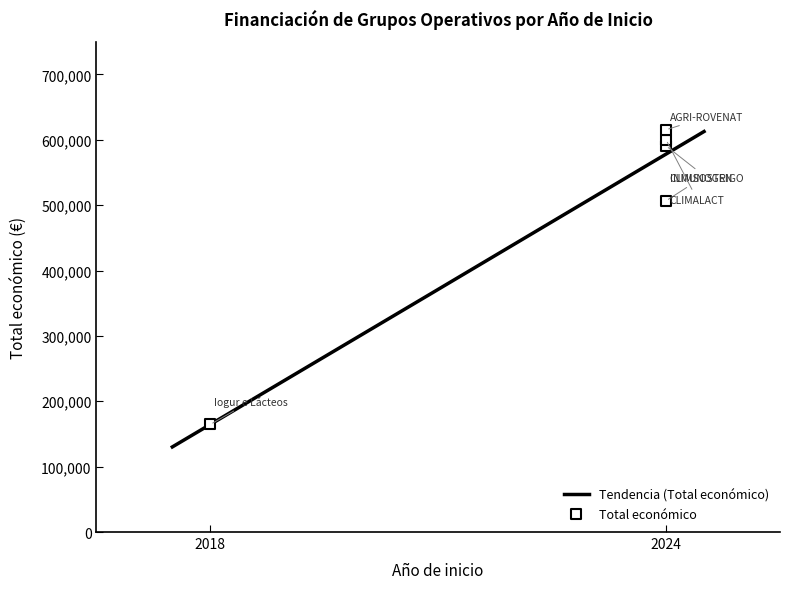

Between 2024 and 2024, which is larger?

2024